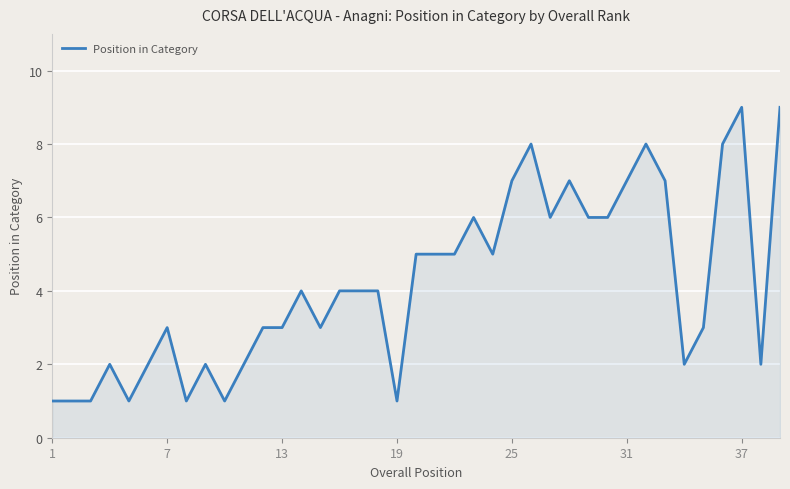

What is the difference between the maximum and second lowest values?

8